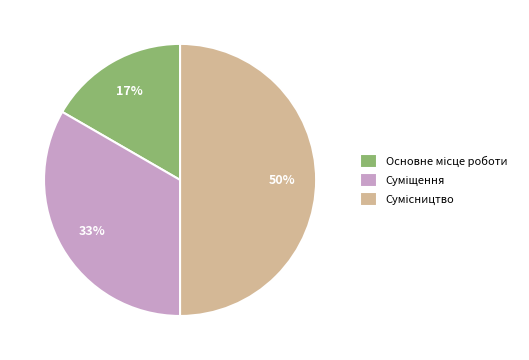

How many segments does this pie chart have?

3